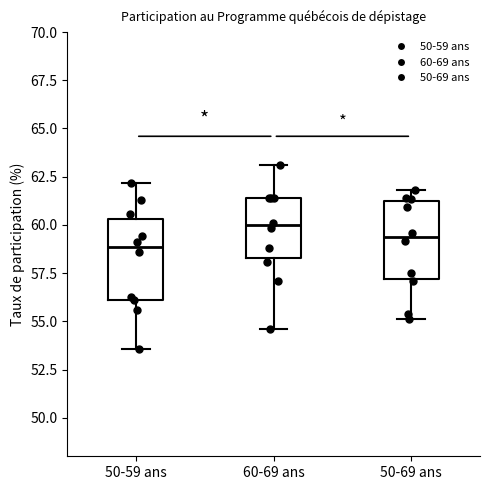

Where does the median line of the box for 50-59 ans sit on the y-axis? The values are not printed on the chart, so give them approximately, as read against the axis.

59.0